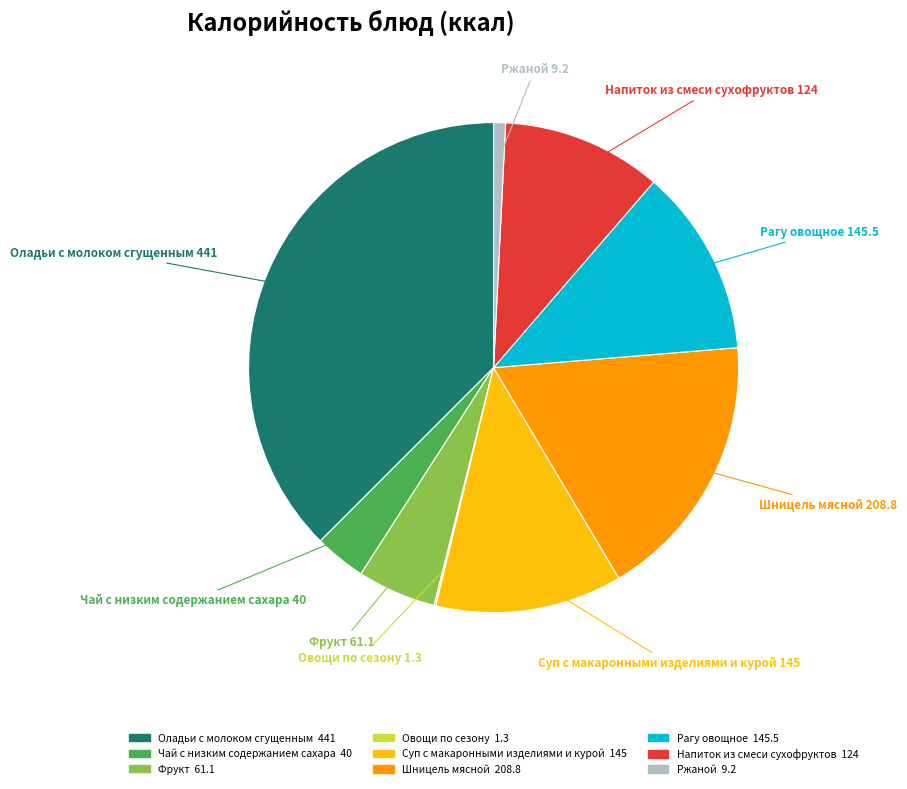

Which category has the biggest portion of the pie?

Оладьи с молоком сгущенным